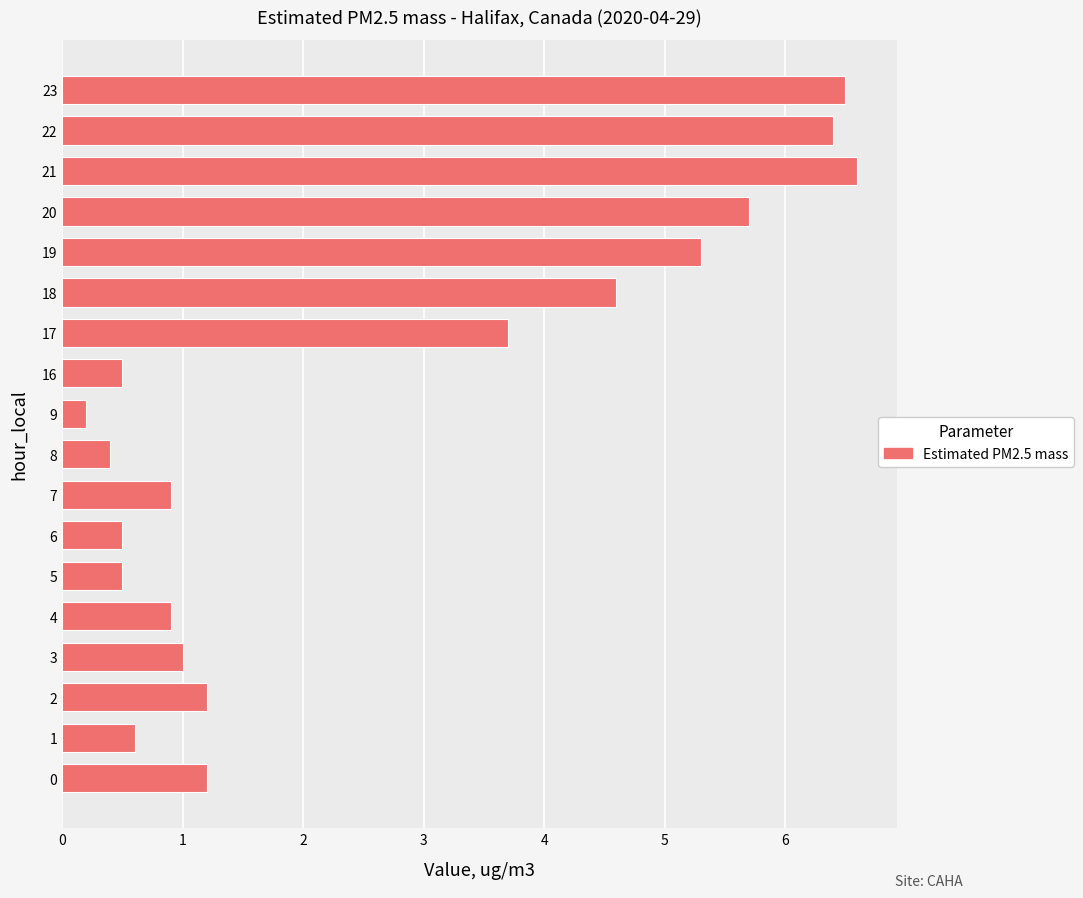

Reading bottom to top, what are all the values shown in this chart?

0=1.2	1=0.6	2=1.2	3=1.0	4=0.9	5=0.5	6=0.5	7=0.9	8=0.4	9=0.2	16=0.5	17=3.7	18=4.6	19=5.3	20=5.7	21=6.6	22=6.4	23=6.5